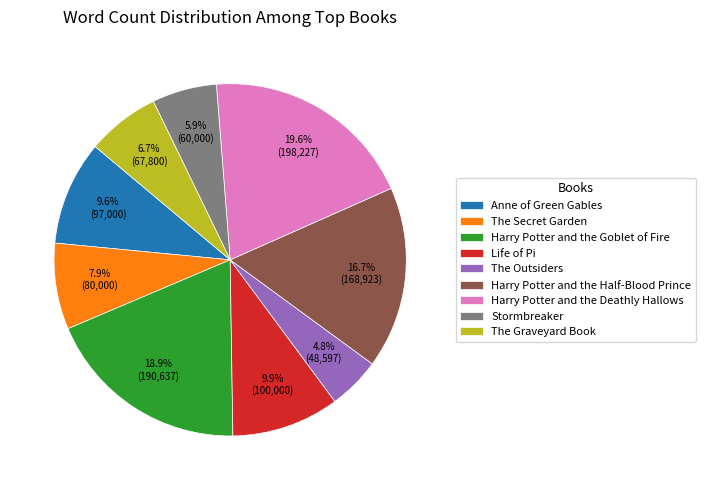

Which slice is the largest?

Harry Potter and the Deathly Hallows